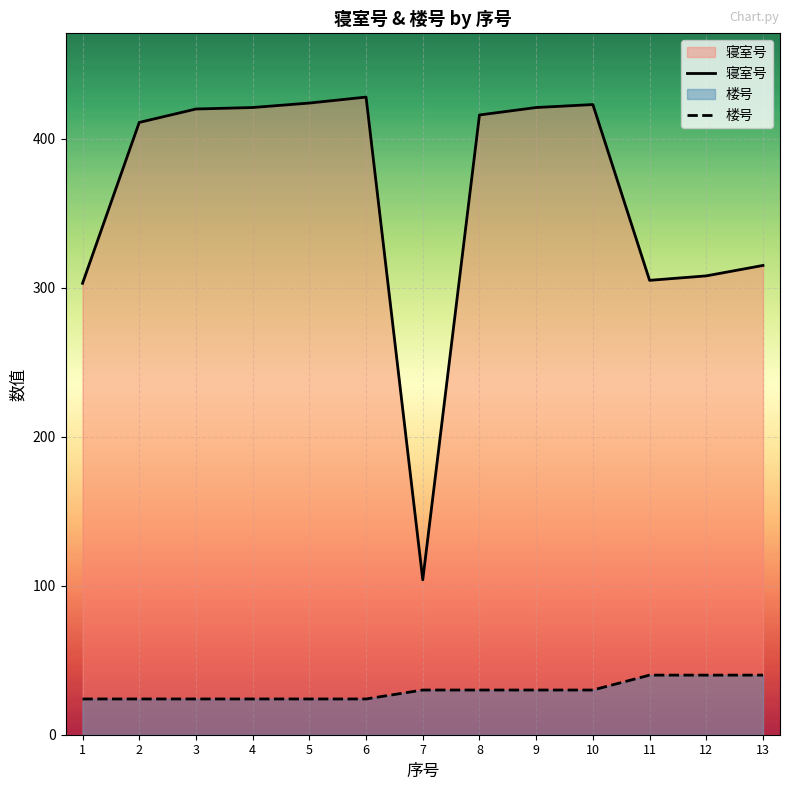

Between 13 and 9, which is larger?

9